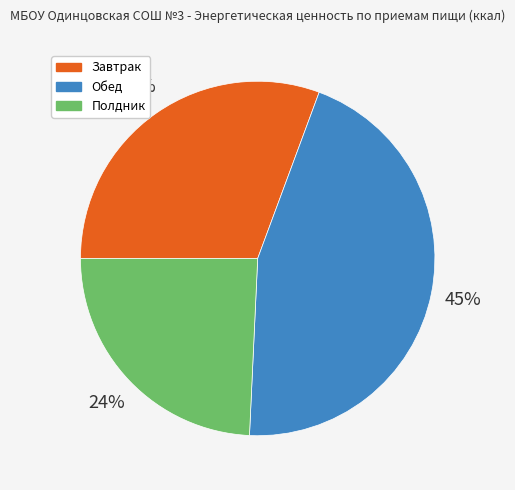

To the nearest percent, what is the difference between the largest and smallest slice percentages?

21%